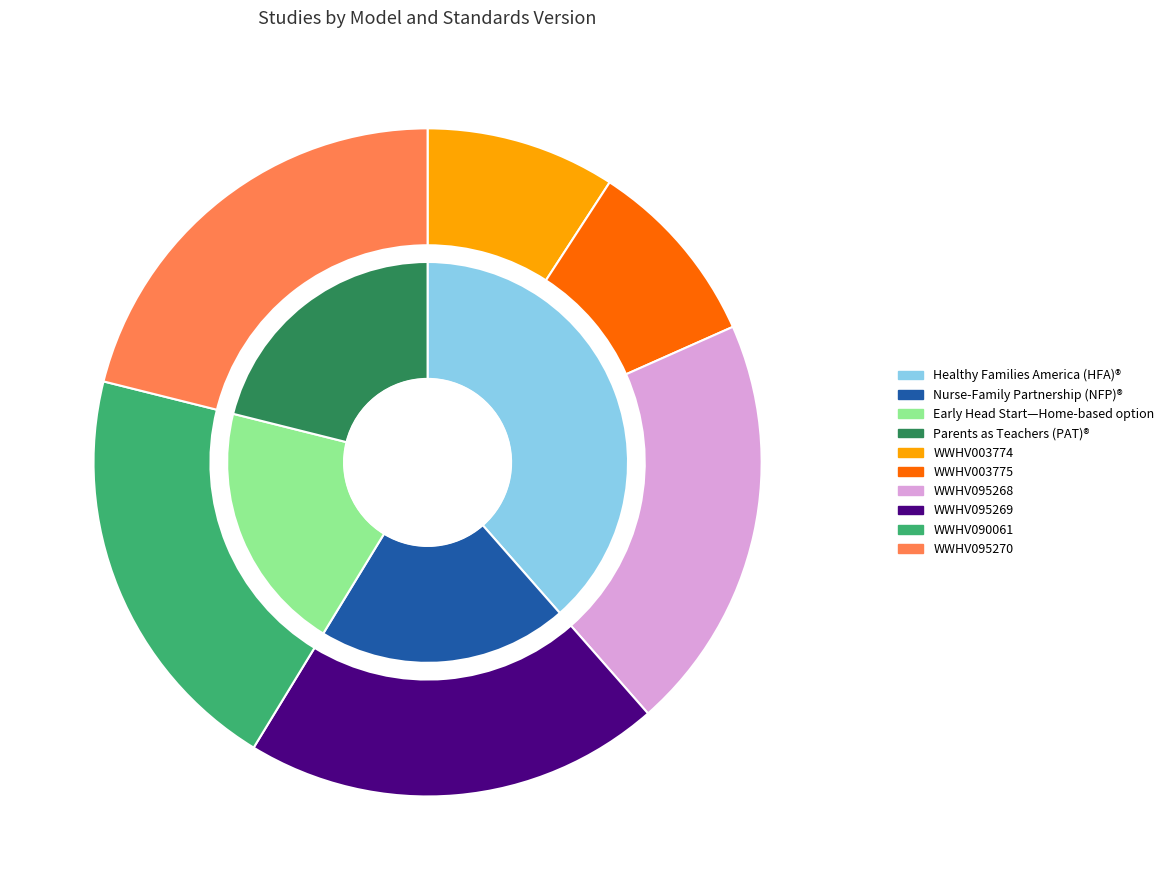

Count the number of slices in the pie.

6